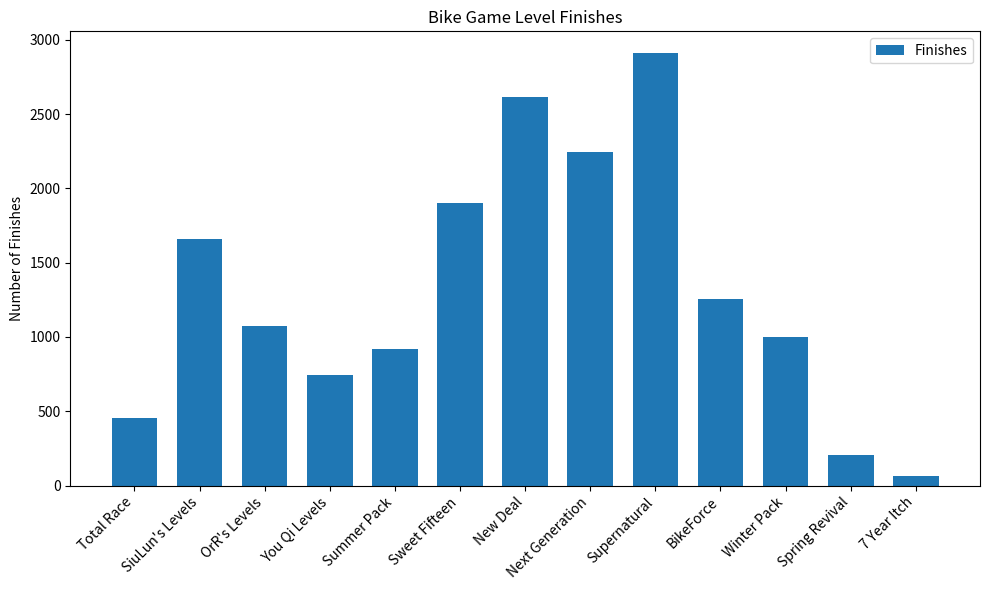

Reading left to right, transcribe all the data shown in this chart.

454	1657	1072	744	919	1901	2616	2244	2912	1254	999	206	64